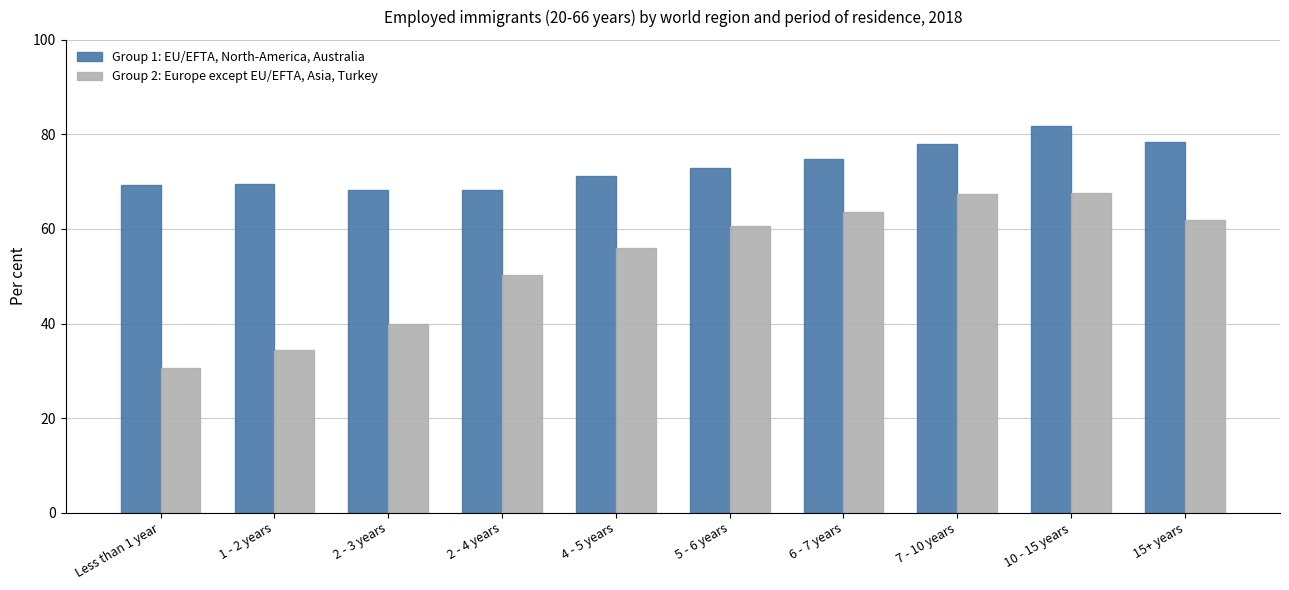

At which label is Group 1: EU/EFTA, North-America, Australia closest to 75?

6 - 7 years